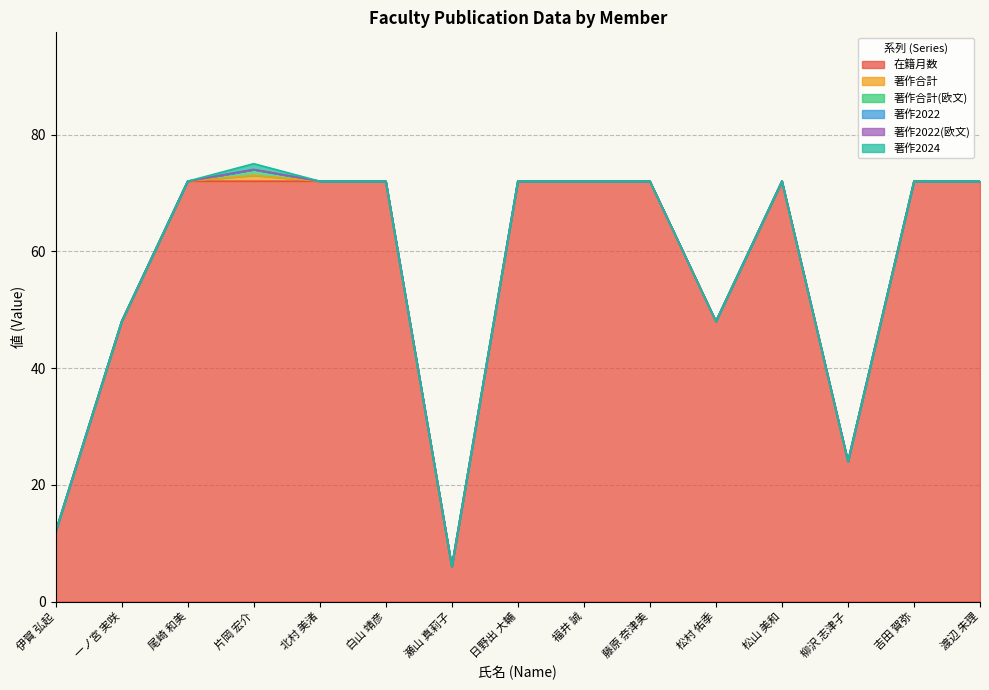

Where is the first local maximum for 著作2024?

片岡 宏介